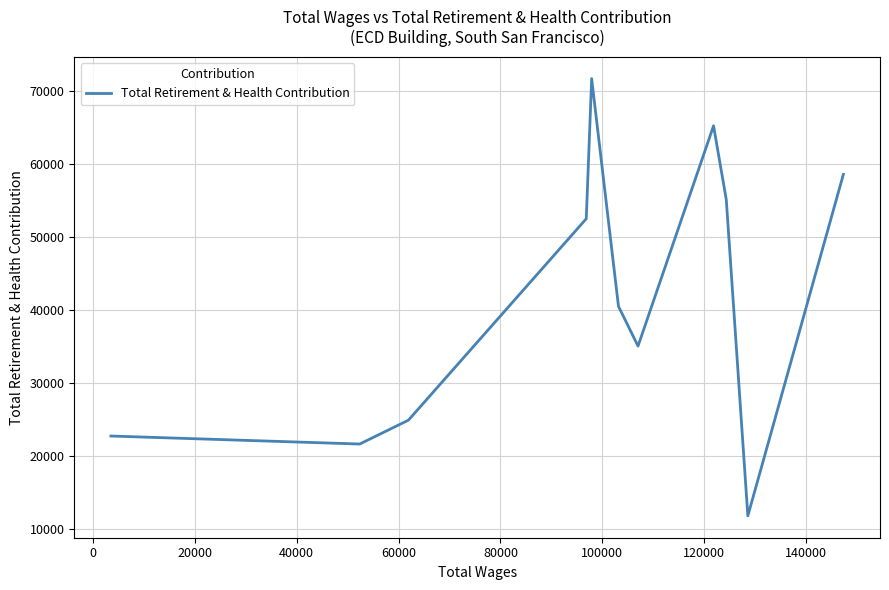

What is the smallest value displayed?

11736